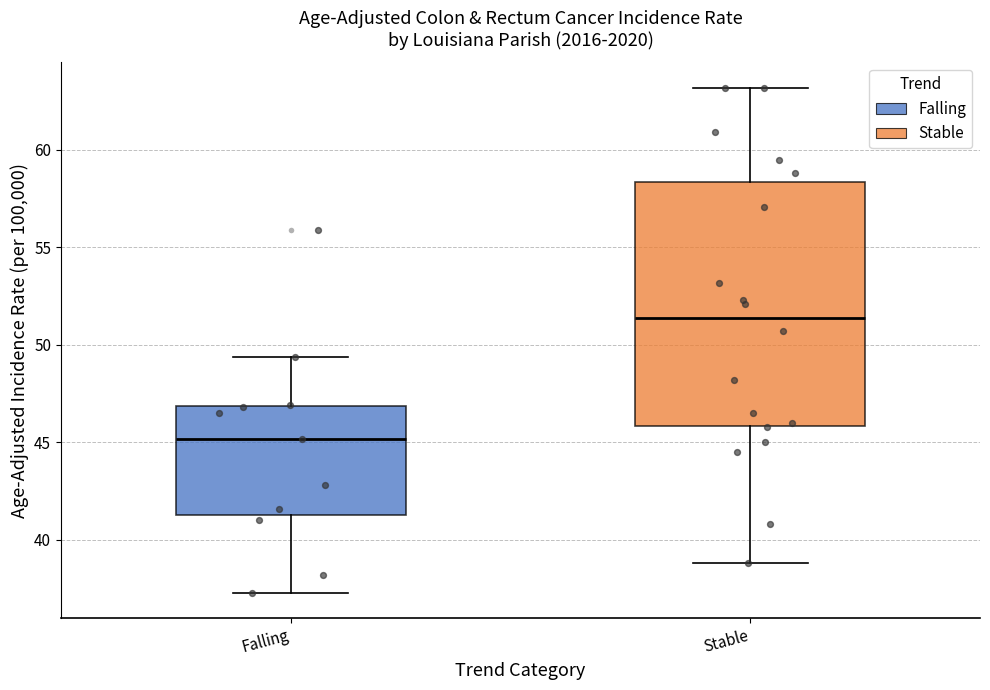

Which box is the tallest, from its lower edge to its upper edge?

Stable